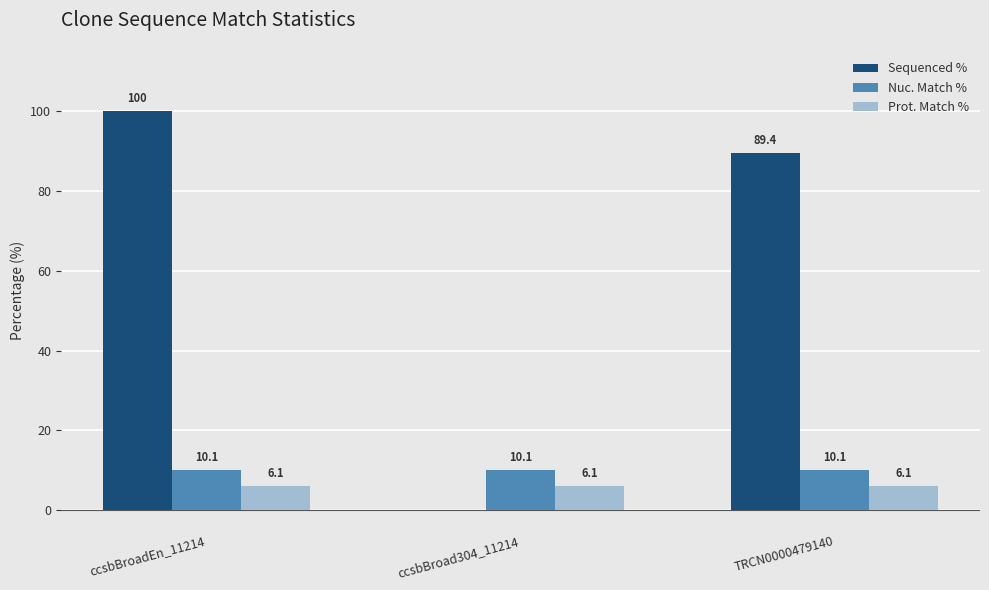

How many groups of bars are there?

3